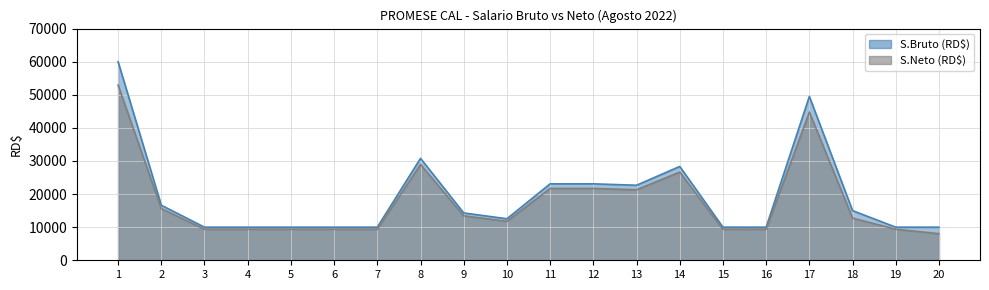

Between 2 and 8, which is larger?

8